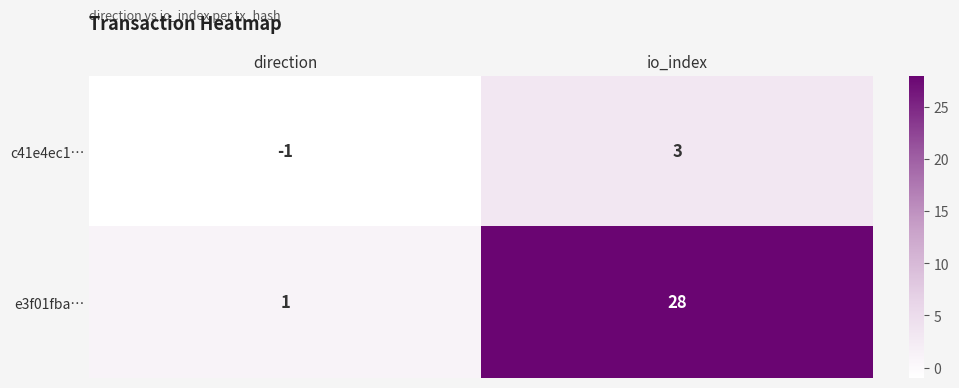

The e3f01fba… series shows 16 at io_index. True or false?

False